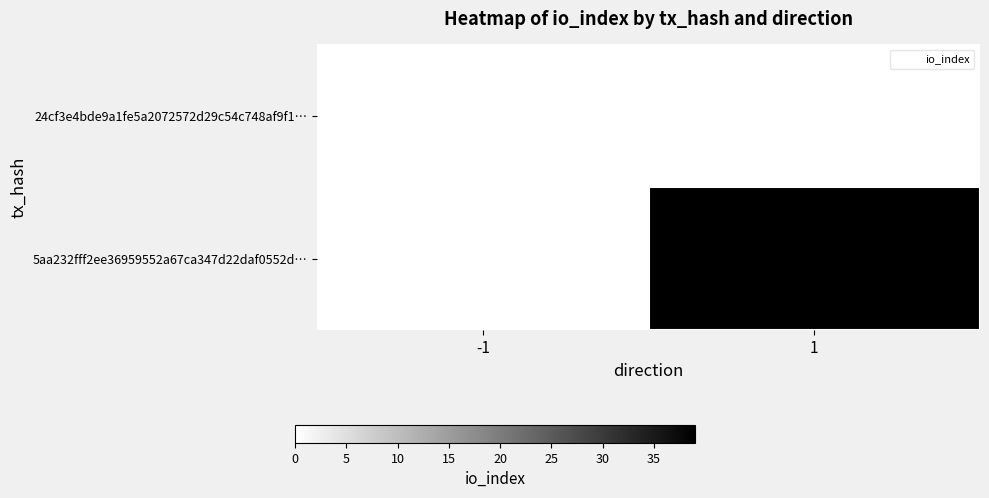

Reading left to right, list all the values displayed in this chart.

24cf3e4bde9a1fe5a2072572d29c54c748af9f1…: -1=0	1=0
5aa232fff2ee36959552a67ca347d22daf0552d…: -1=0	1=39